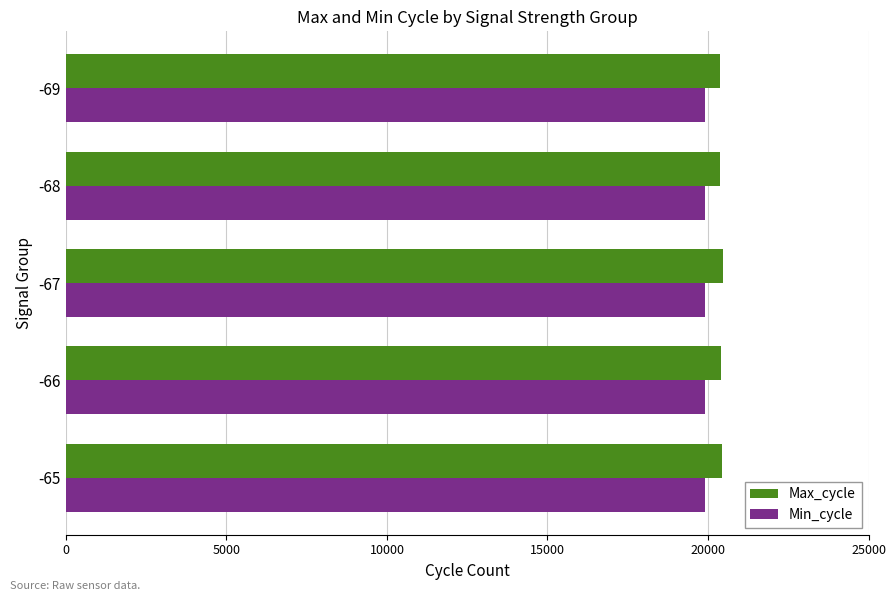

What is the sum of the Max_cycle values at -69 and -66?

40758